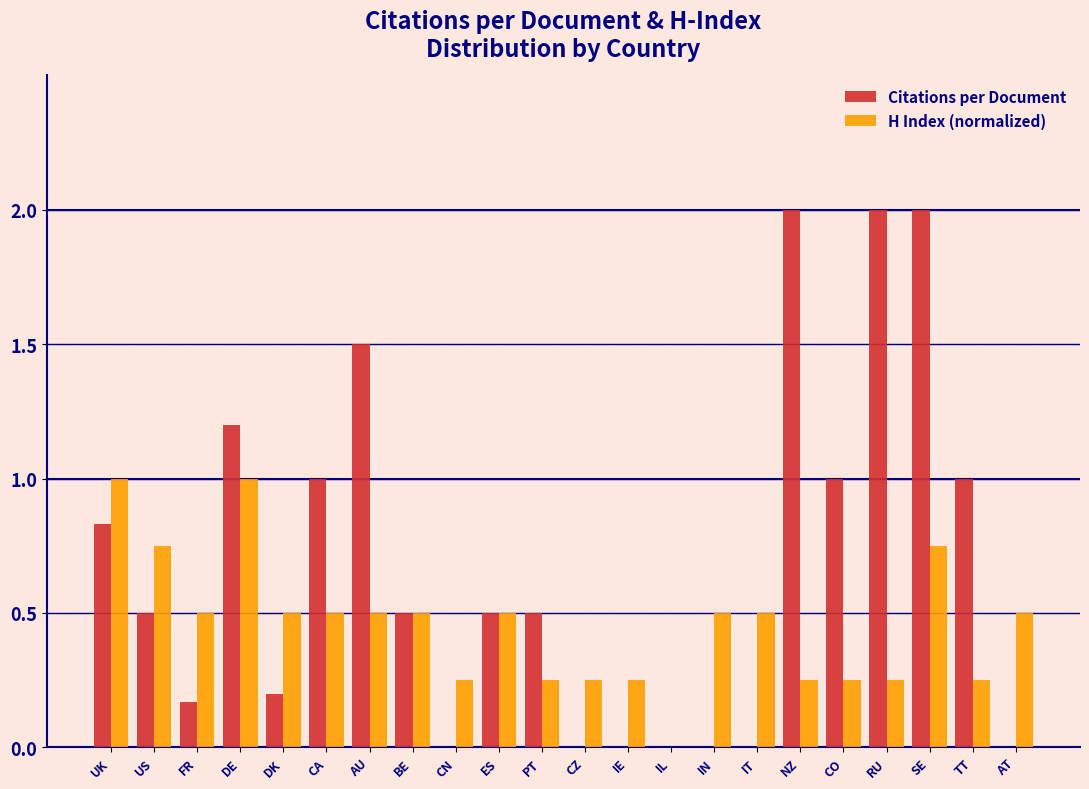

What is the total value across all series at UK?

1.8